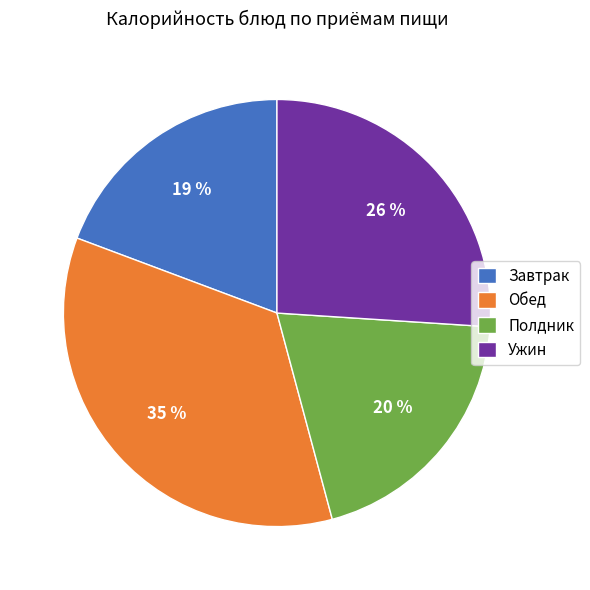

Rank the categories by value from highest to lowest.

Обед, Ужин, Полдник, Завтрак